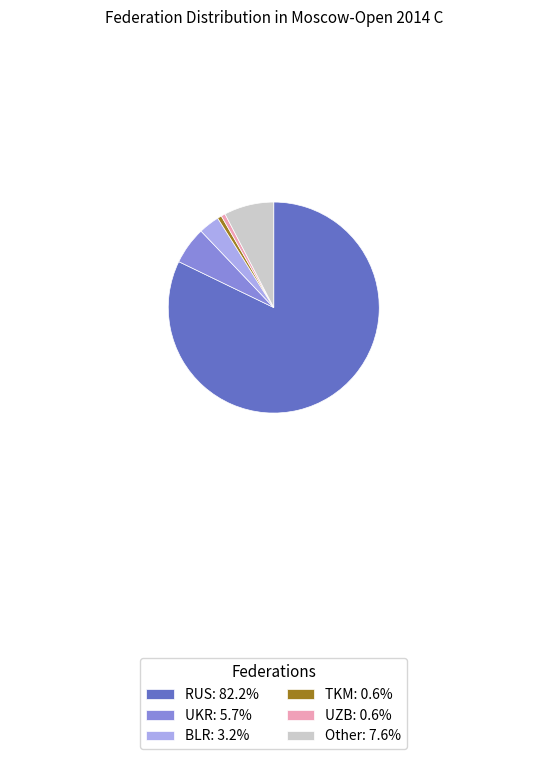

Is there any slice that represents more than half of the pie?

Yes